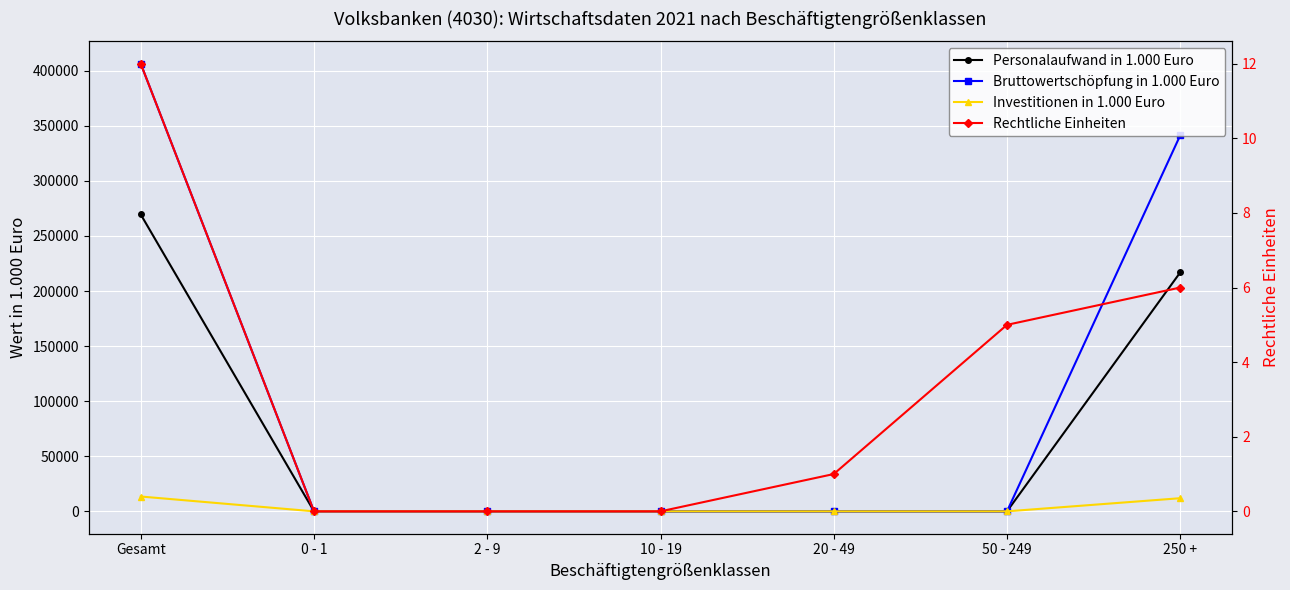

How many lines are shown in the chart?

4